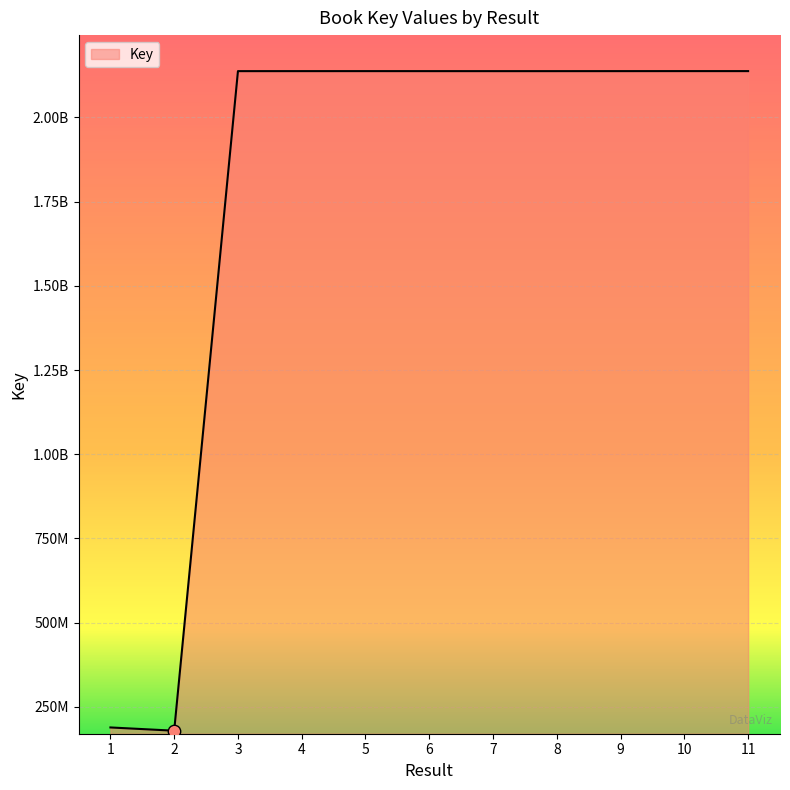

What is the change in value from 8 to 10?

+97589